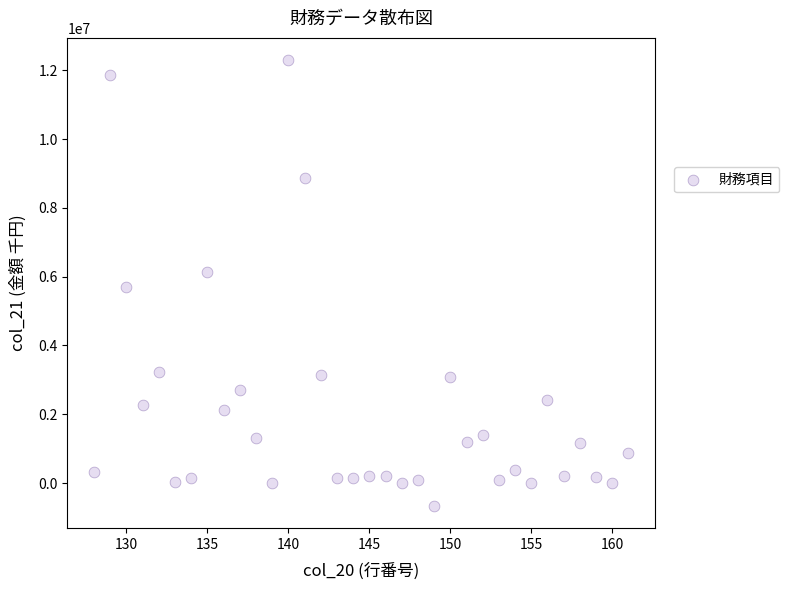

What is the range of Y values (max minus min)?

12947891